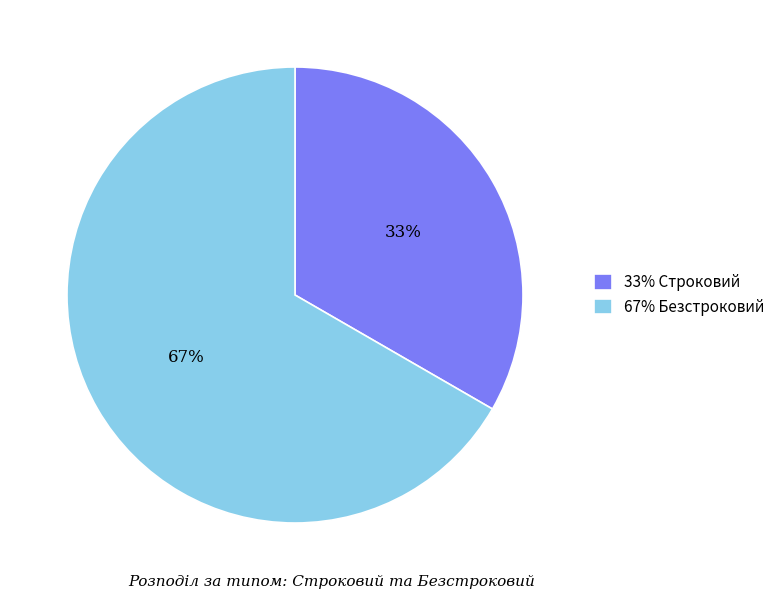

Which category has the biggest portion of the pie?

67% Безстроковий